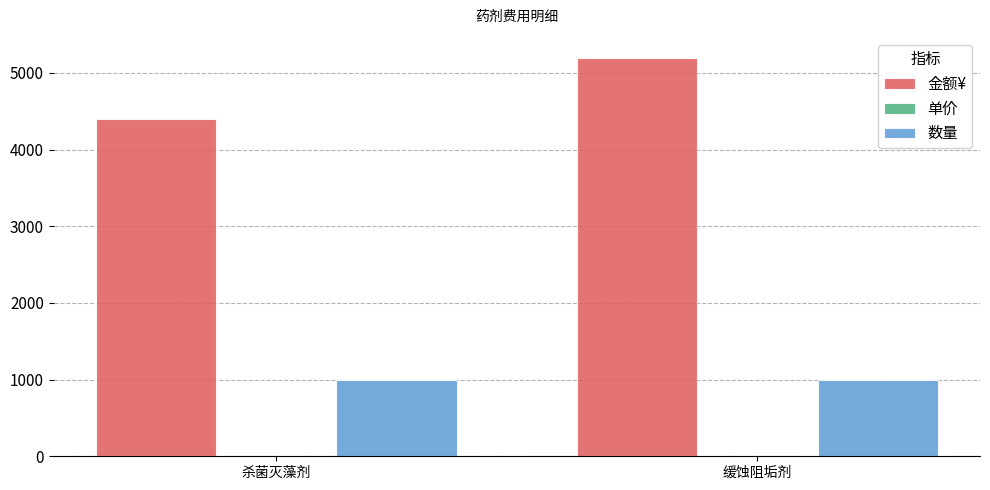

What value does the 金额¥ series have at 缓蚀阻垢剂?

5200.0